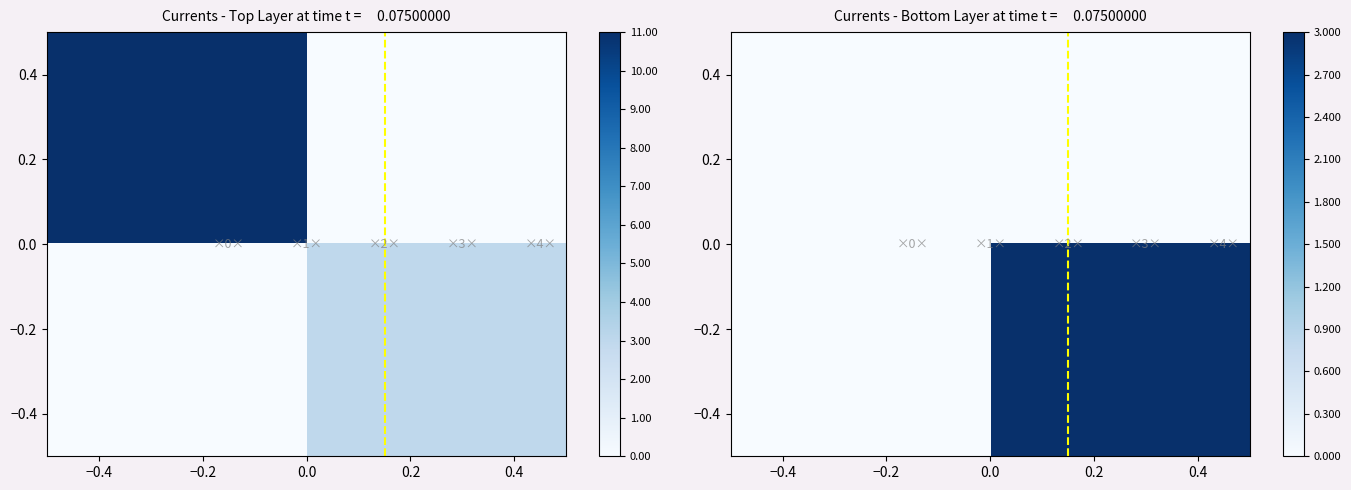

At how many categories does at least one series exceed 2?

1